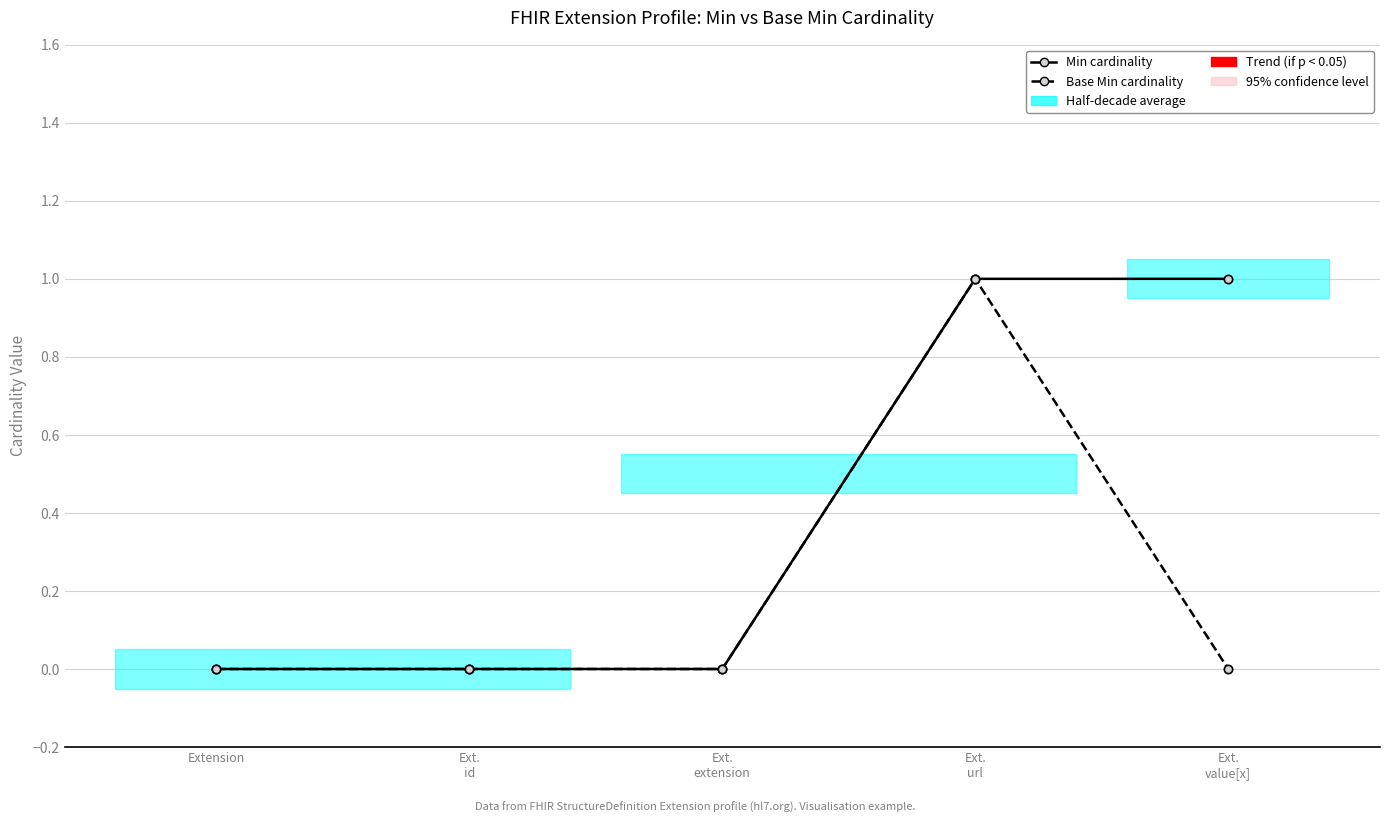

How many Min cardinality values are between 0 and 1?

5